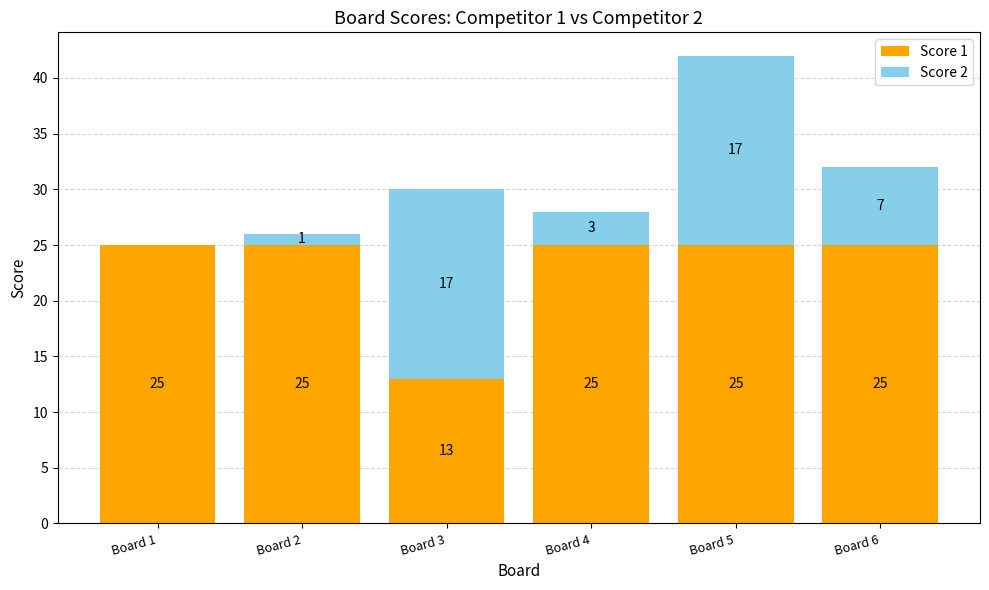

What are all the series names shown in the legend?

Score 1, Score 2